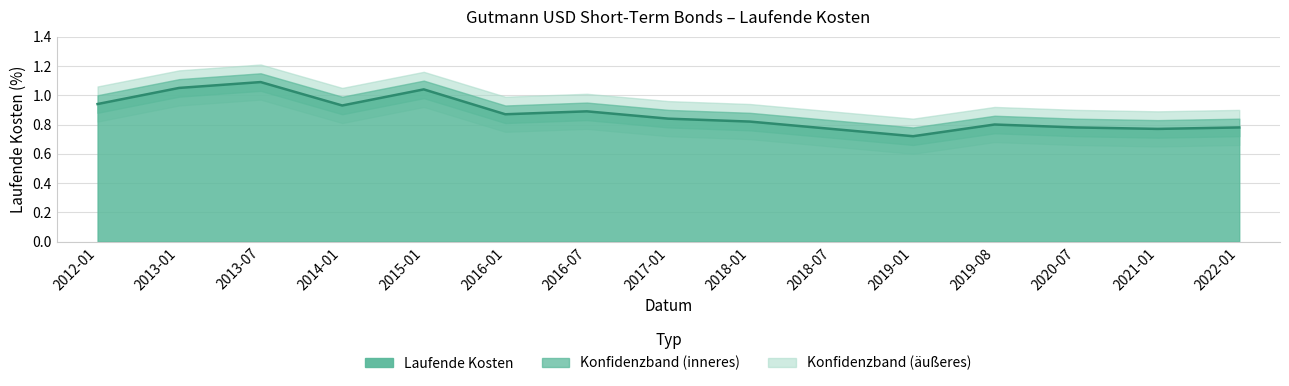

What is the label of the 11th point from the right?

2015-01